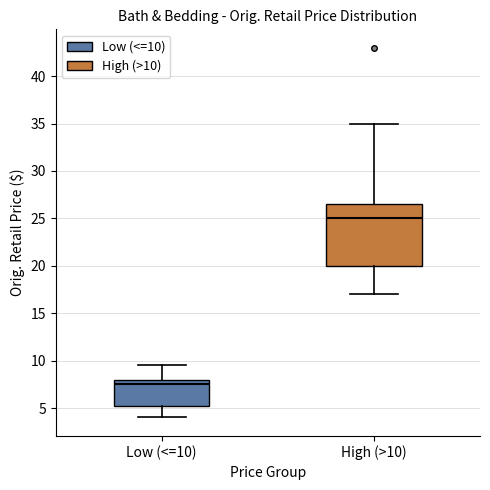

Comparing the boxes themselves (not the whiskers), which one is the tallest?

High (>10)